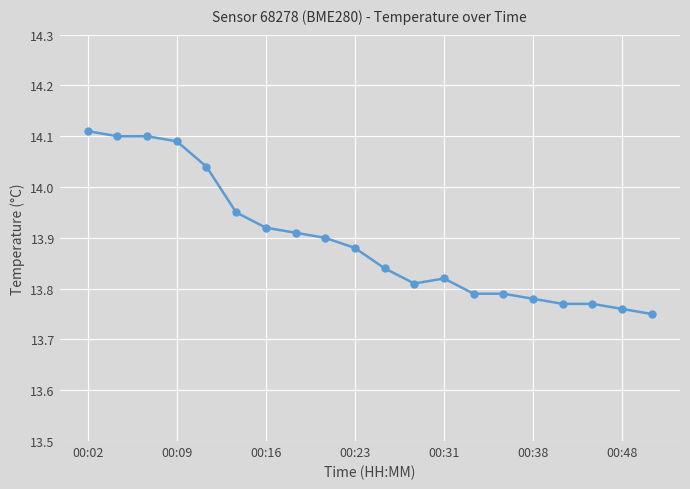

Count the values in the range 13 to 14.

15